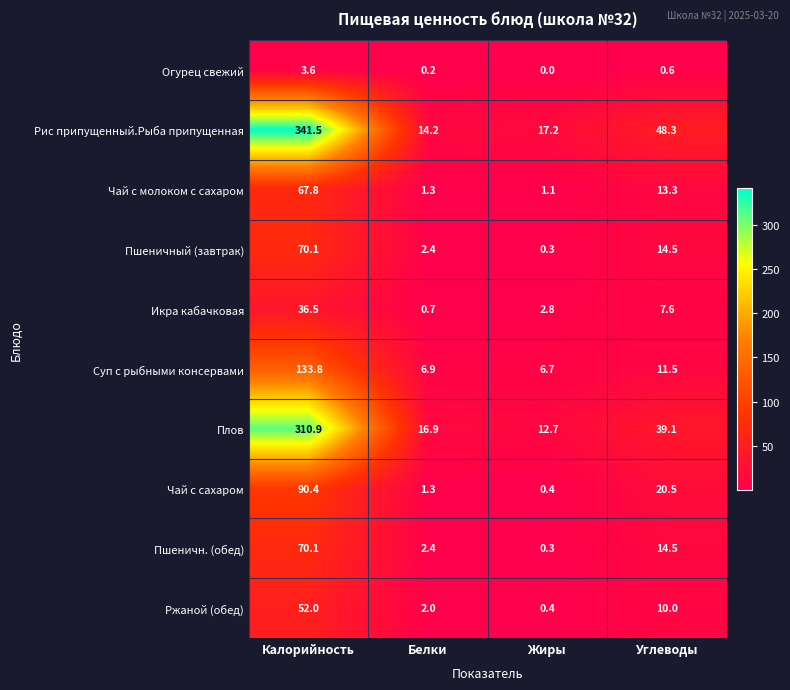

Which series has the largest range (max minus min)?

Рис припущенный.Рыба припущенная